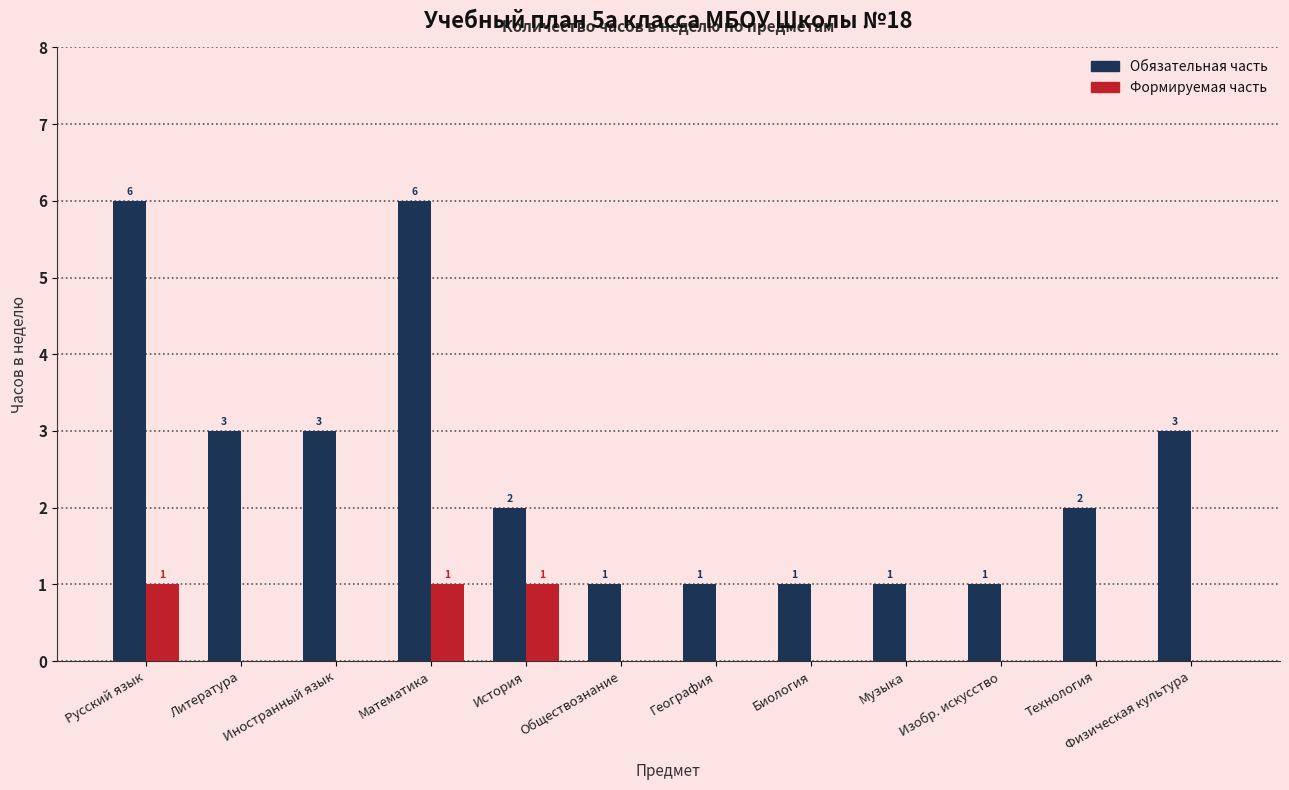

What is the greatest value displayed?

6